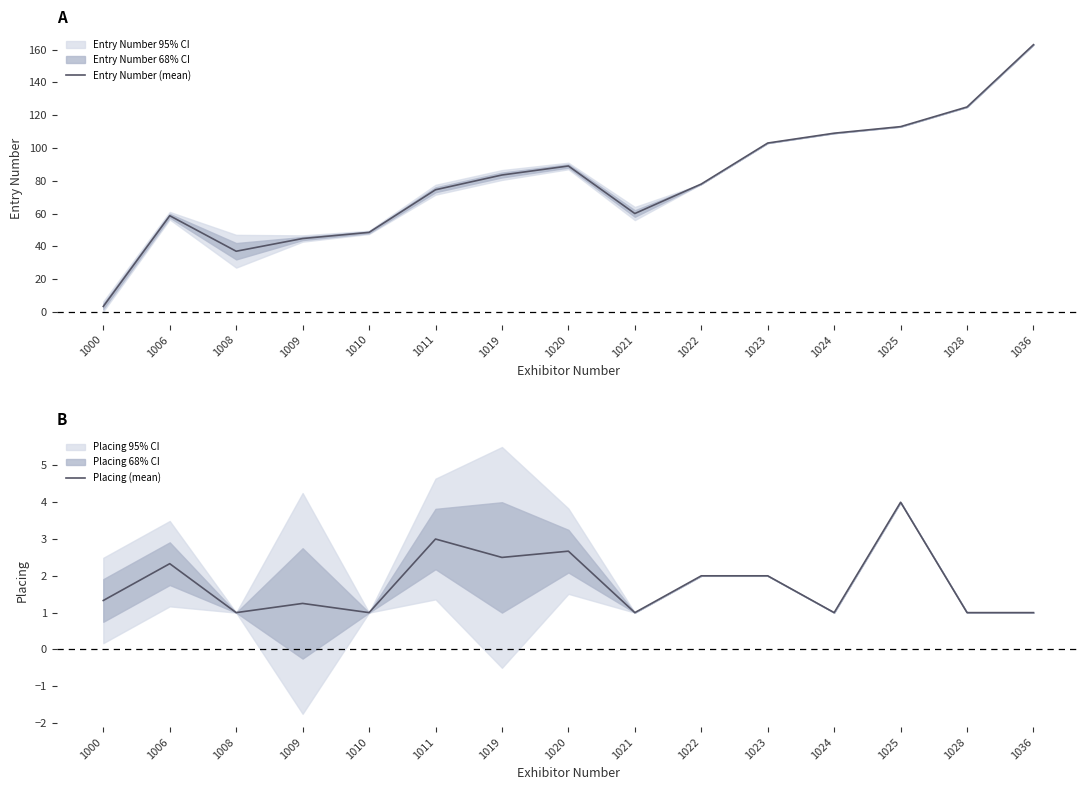

How many series are shown in this chart?

2